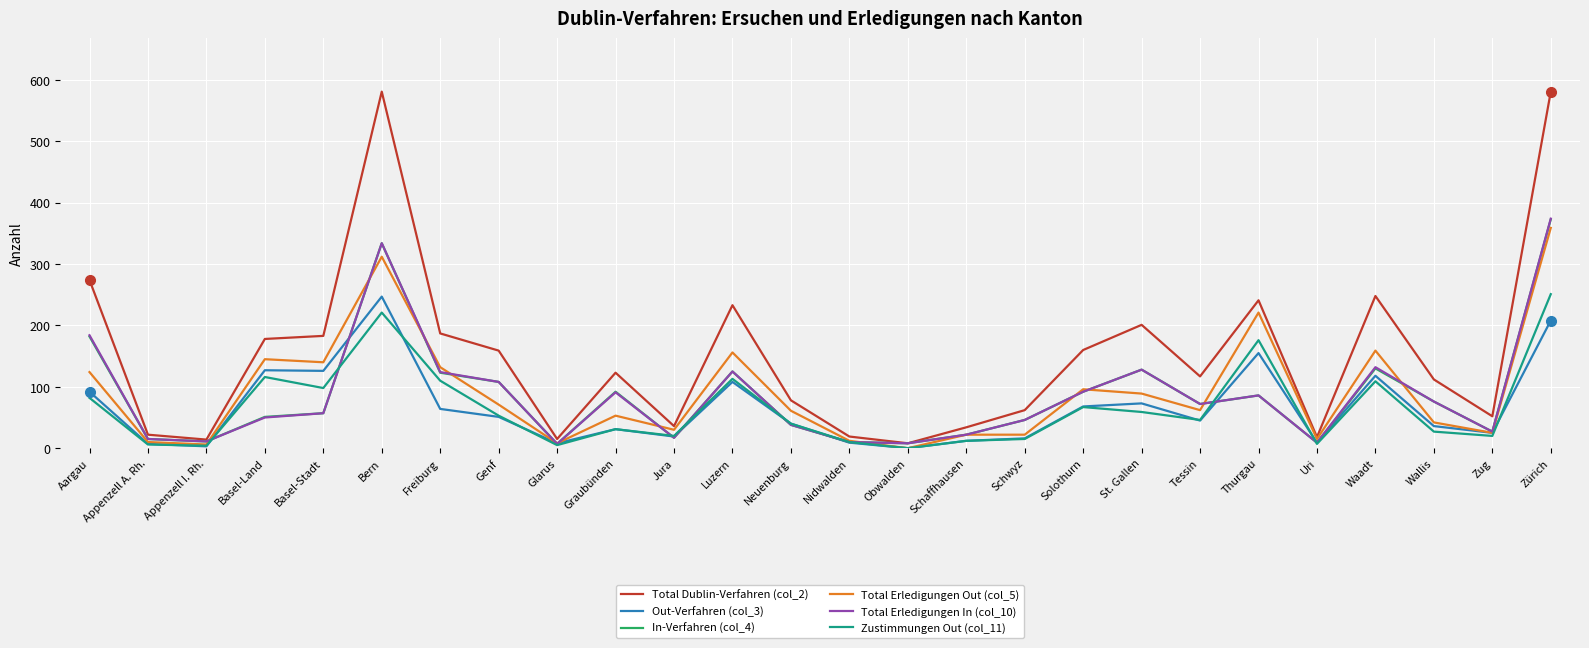

How many interior local peaks does the In-Verfahren (col_4) series have?

6